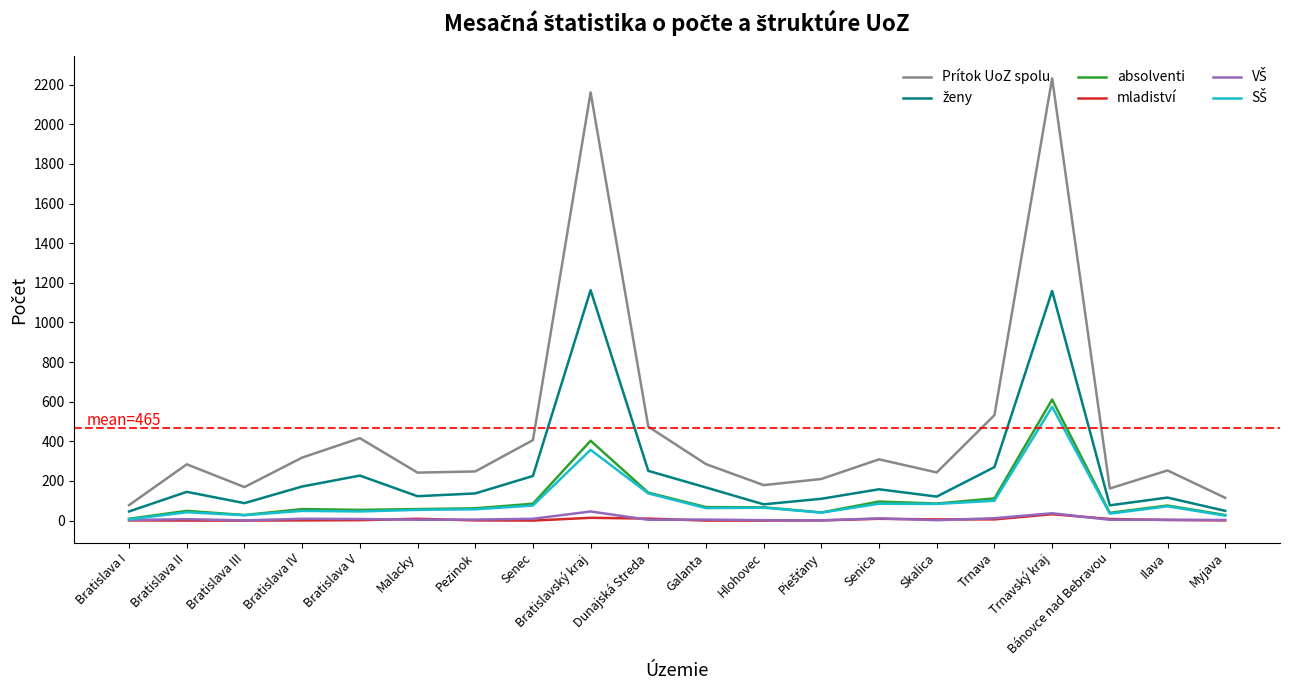

The value of mladiství at Bratislava III is 0. True or false?

True